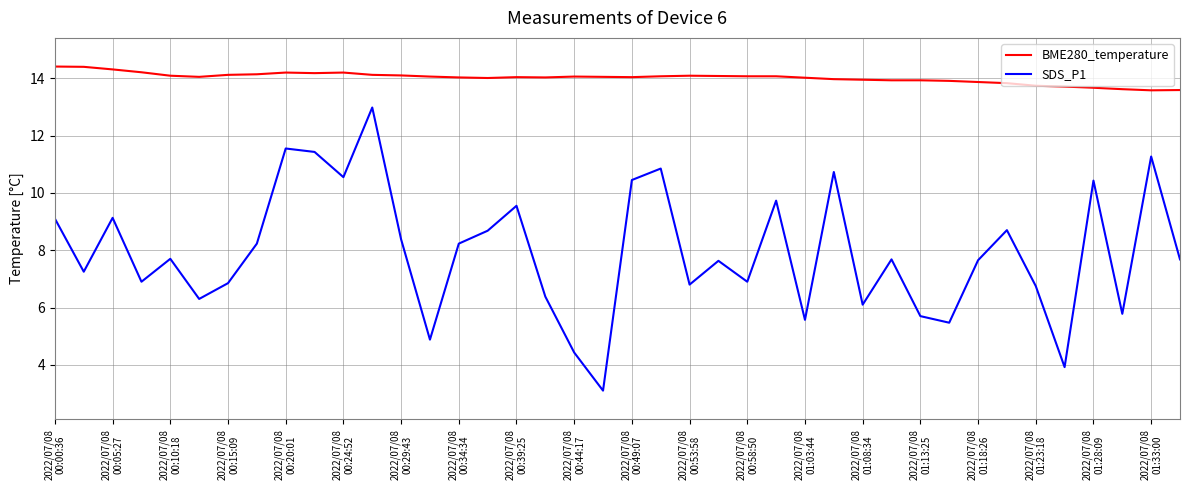

True or false: BME280_temperature and SDS_P1 intersect in this chart.

False